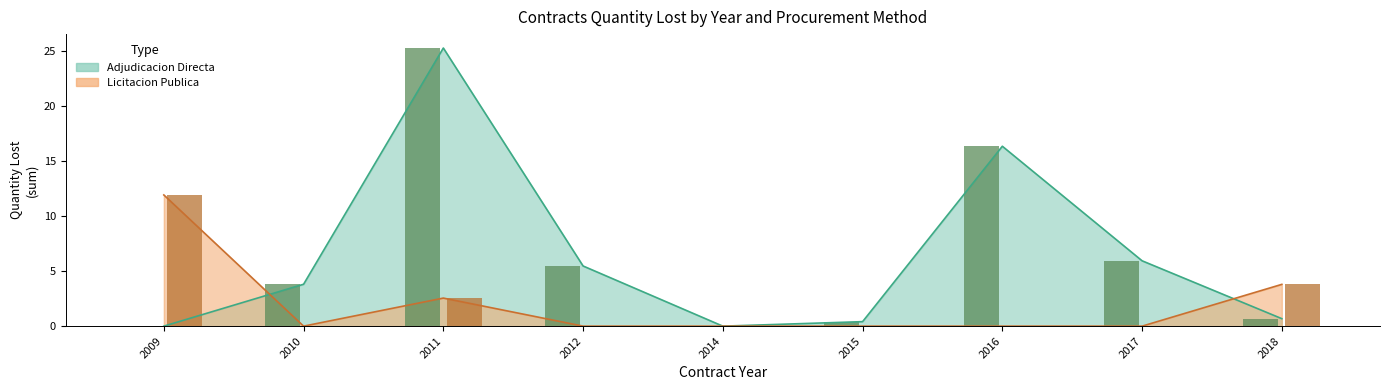

The Licitacion Publica series shows -1.6 at 2017-2. True or false?

False